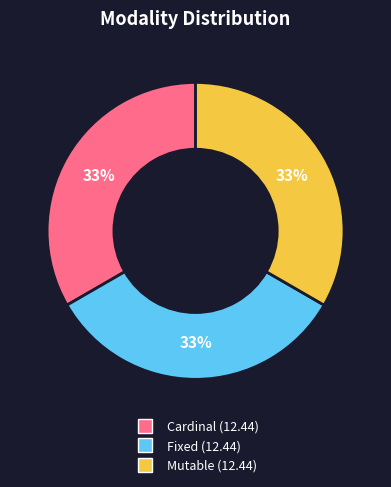

Does any single category account for the majority?

No